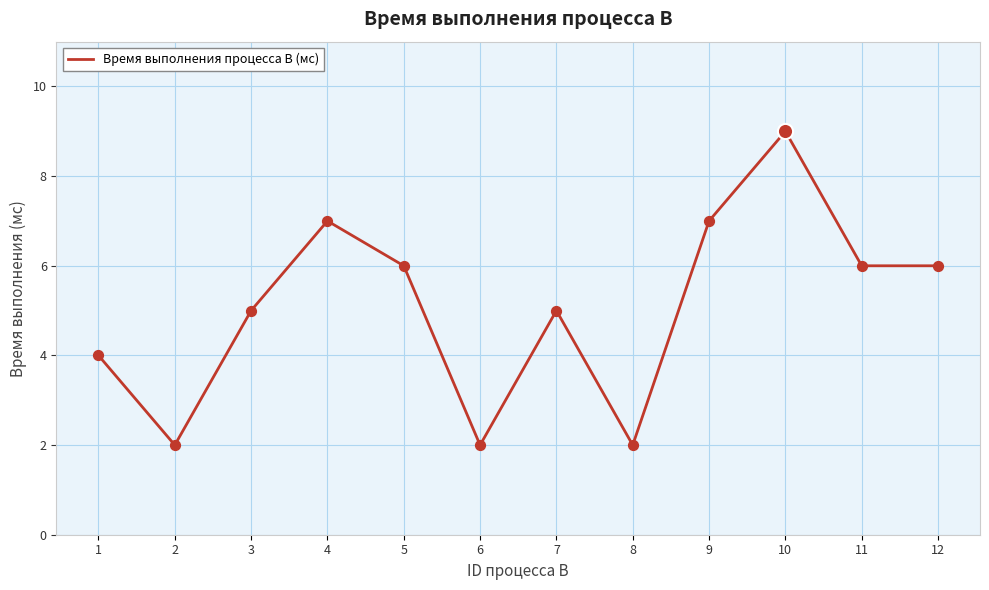

Approximately how many times larger is the value at 9 compared to 2?

3.5